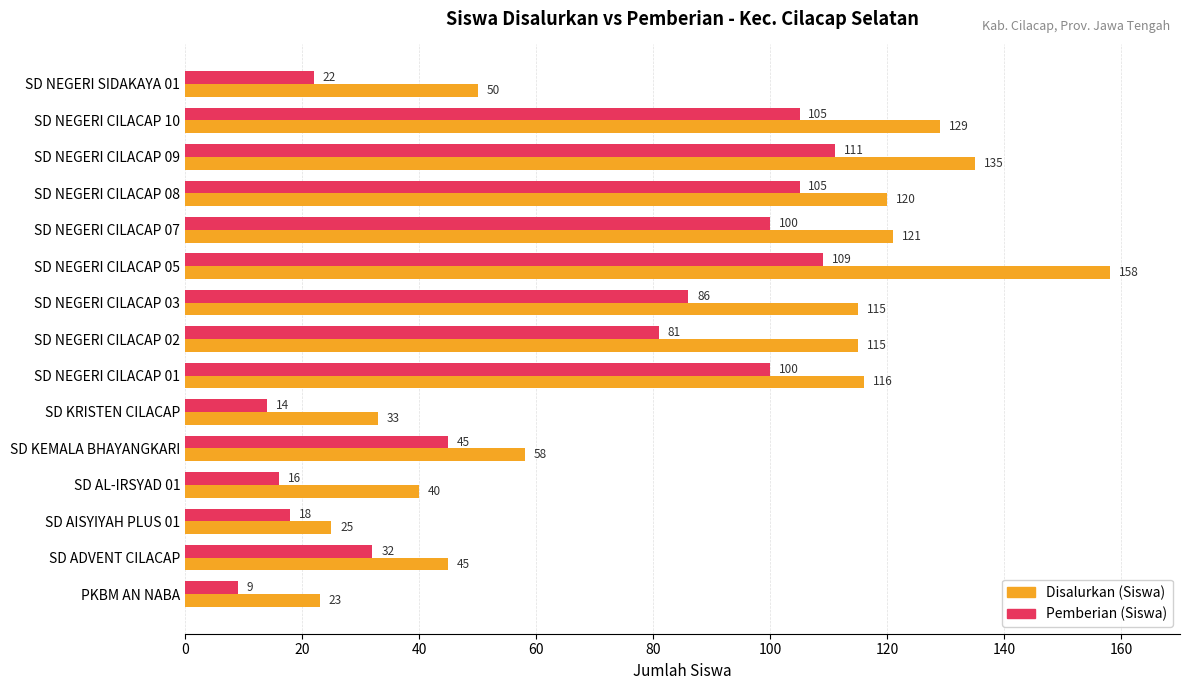

Rank the series by their average value, from highest to lowest.

Disalurkan (Siswa), Pemberian (Siswa)